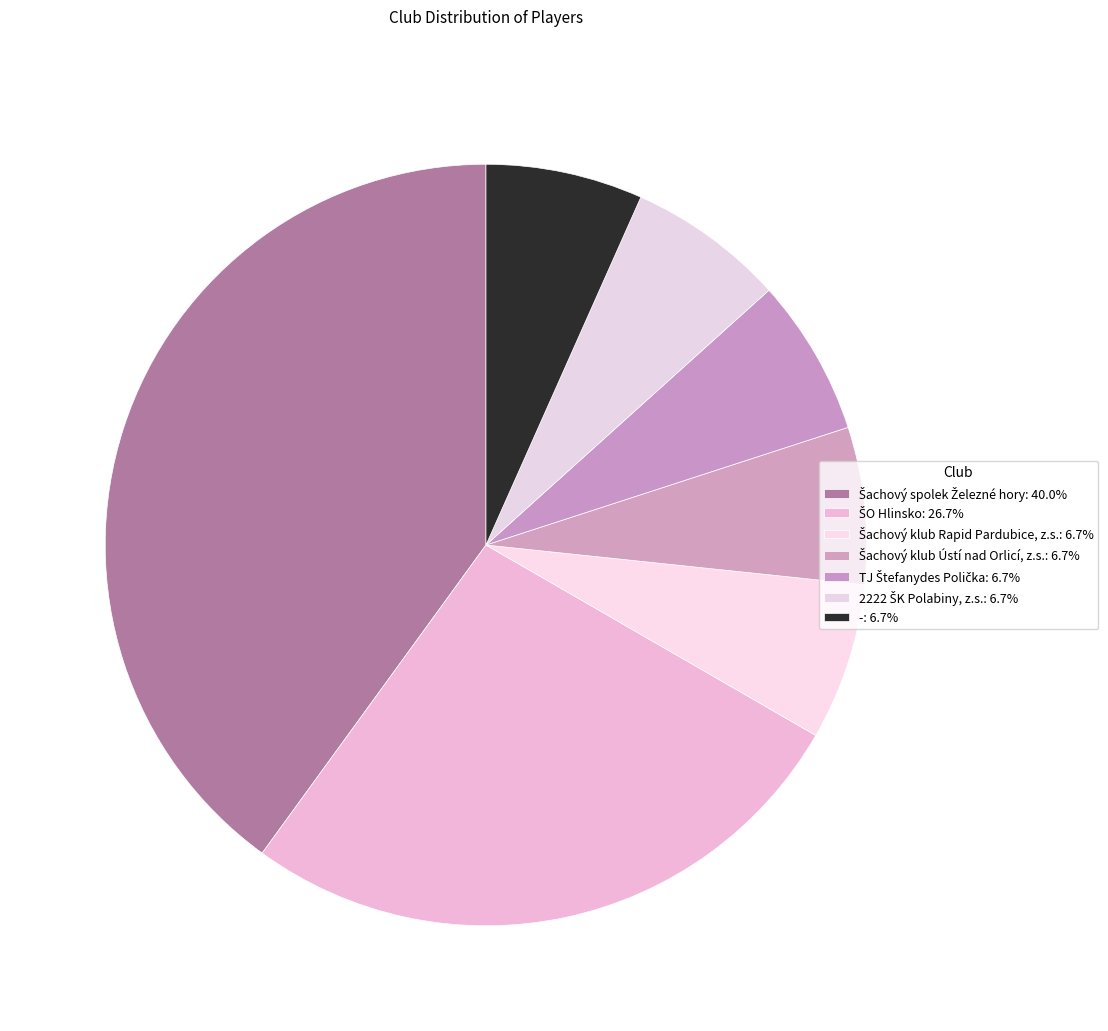

How many slices are in this pie chart?

7